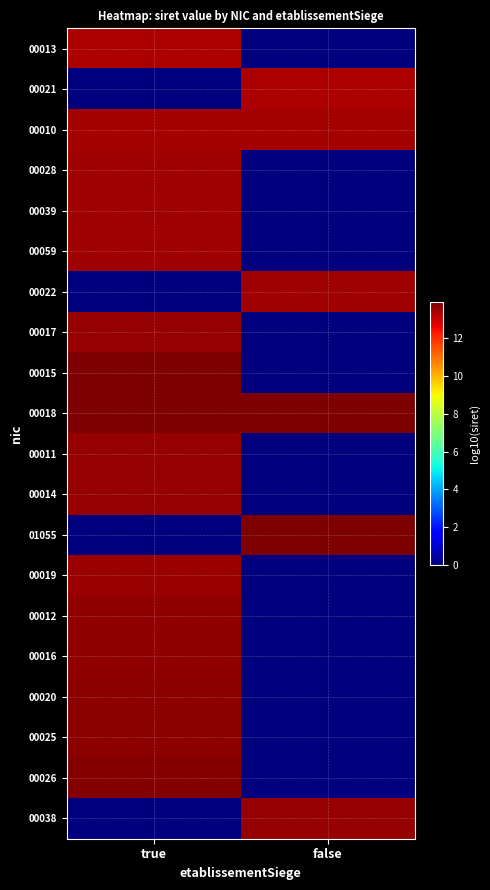

Reading left to right, extract all data points from this chart.

00013: true=13.3	false=0.0
00021: true=0.0	false=13.3
00010: true=13.4	false=13.5
00028: true=13.5	false=0.0
00039: true=13.5	false=0.0
00059: true=13.5	false=0.0
00022: true=0.0	false=13.5
00017: true=13.6	false=0.0
00015: true=13.9	false=0.0
00018: true=13.9	false=13.9
00011: true=13.6	false=0.0
00014: true=13.6	false=0.0
01055: true=0.0	false=13.9
00019: true=13.5	false=0.0
00012: true=13.7	false=0.0
00016: true=13.7	false=0.0
00020: true=13.7	false=0.0
00025: true=13.7	false=0.0
00026: true=13.8	false=0.0
00038: true=0.0	false=13.6